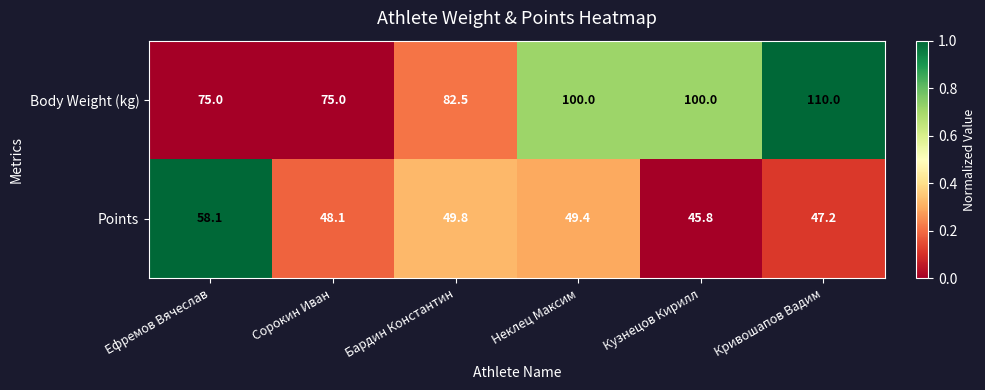

How many Body Weight (kg) values are between 75 and 100?

5